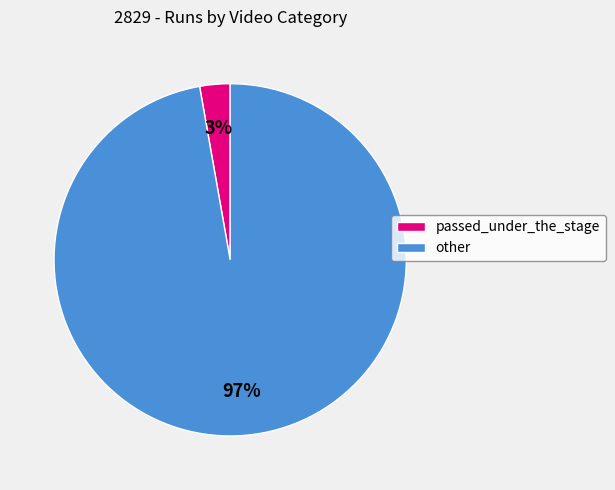

To the nearest percent, what portion does other represent?

97%